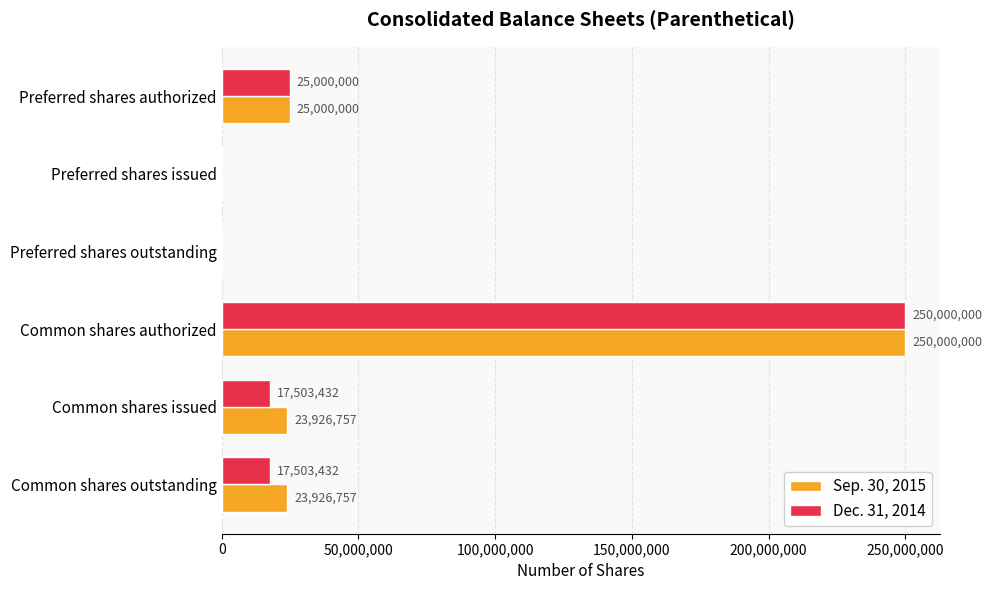

The value of Dec. 31, 2014 at Common shares issued is 17503432. True or false?

True